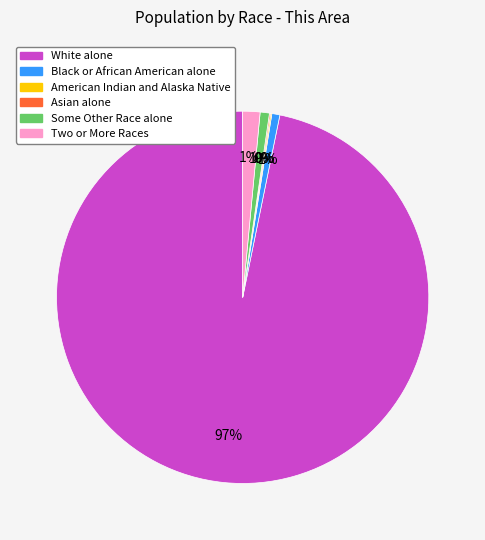

To the nearest percent, what is the average slice percentage?

17%